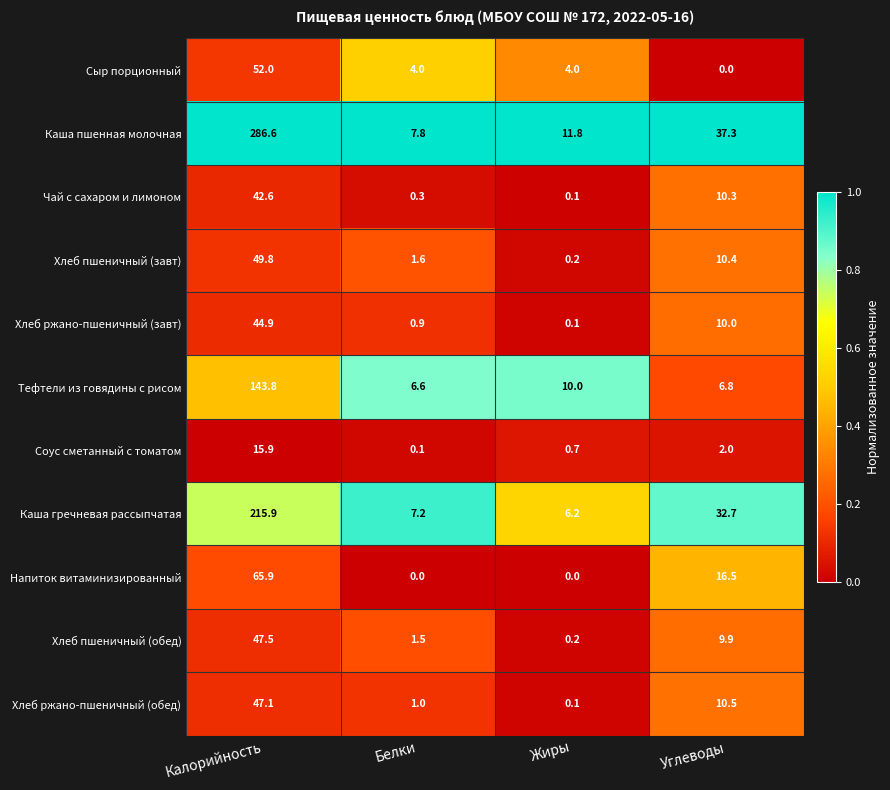

What is the approximate value of Каша пшенная молочная at Жиры?

11.8